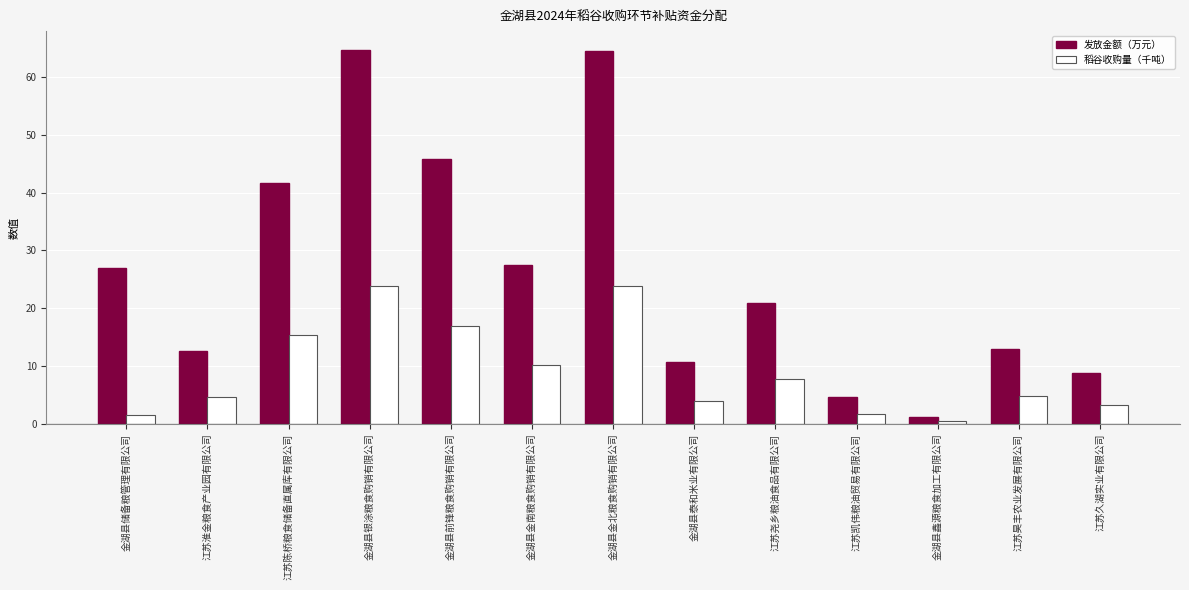

What is the spread (max minus min) of values at 金湖县金北粮食购销有限公司?

40.7